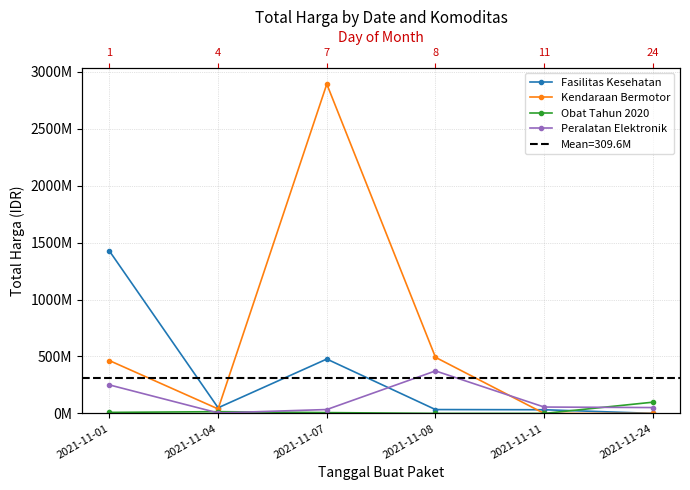

Reading left to right, what are all the values shown in this chart?

Fasilitas Kesehatan: 1425867900	49730040	477600000	34000000	32441200	577875
Kendaraan Bermotor: 464002100	39440000	2892122000	493000000	0	0
Obat Tahun 2020: 9180000	15513960	7401240	333600	78000	98772570
Peralatan Elektronik: 250350000	4350000	34292000	373404000	56152800	51601000